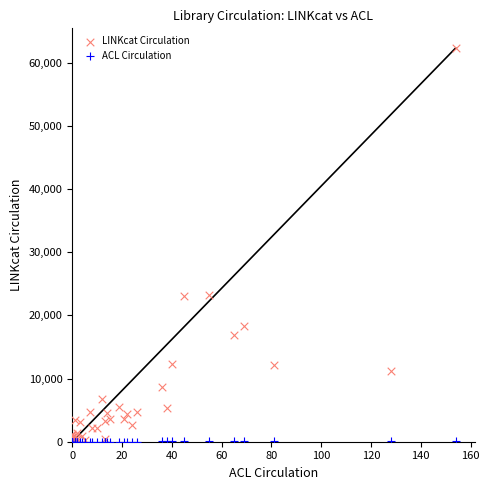

What are all the series names shown in the legend?

LINKcat Circulation, ACL Circulation